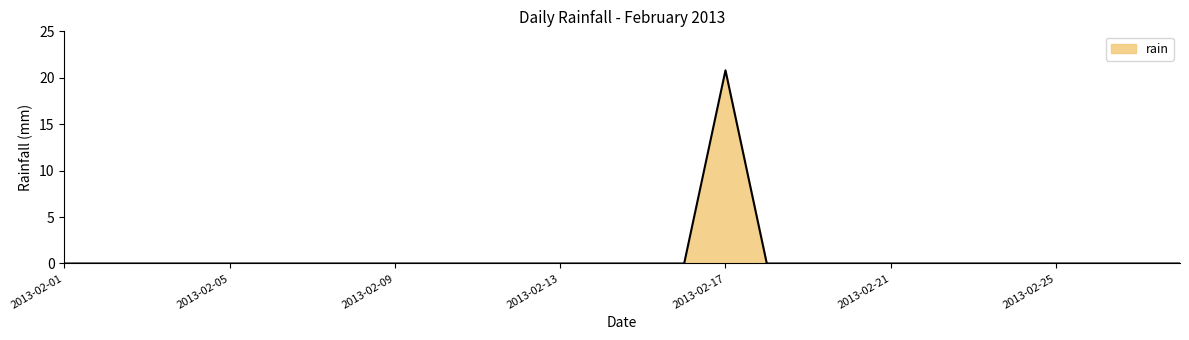

What is the difference between the maximum and minimum values?

20.8